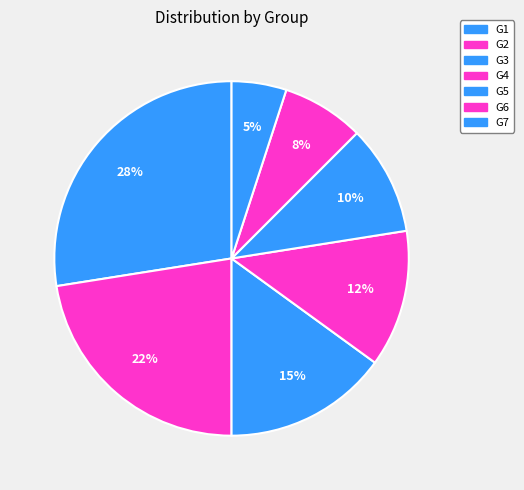

How many segments does this pie chart have?

7